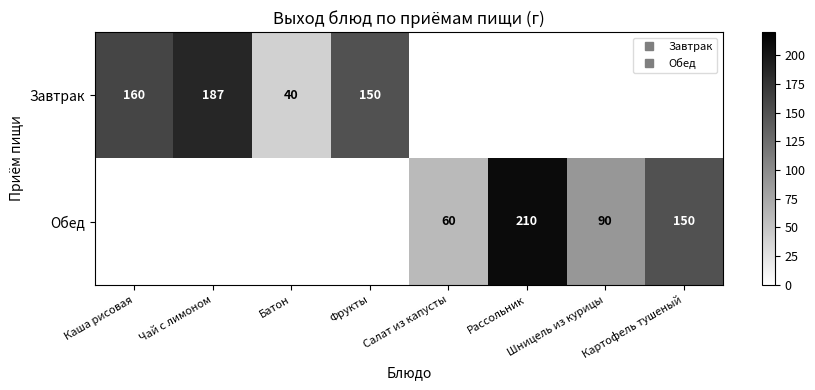

How many data points does each series have?

8